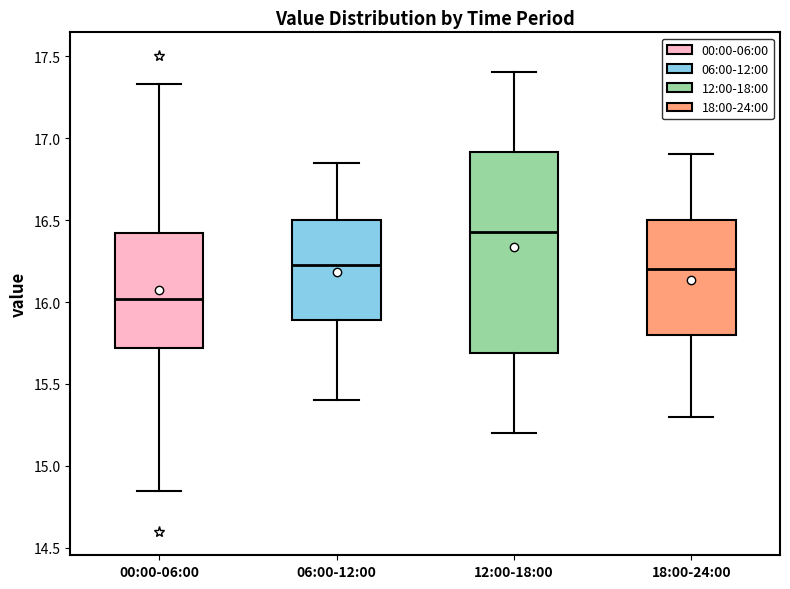

Reading left to right, transcribe this box plot: for each box, give where its median line is, the range the box spans, and where its two whiskers end, as read against the y-axis. The values are not printed on the chart, so give them approximately, as read against the axis.

00:00-06:00: median 16.00, box 15.70 to 16.40, whiskers 14.85 to 17.35
06:00-12:00: median 16.25, box 15.90 to 16.50, whiskers 15.40 to 16.85
12:00-18:00: median 16.45, box 15.70 to 16.90, whiskers 15.20 to 17.40
18:00-24:00: median 16.20, box 15.80 to 16.50, whiskers 15.30 to 16.90